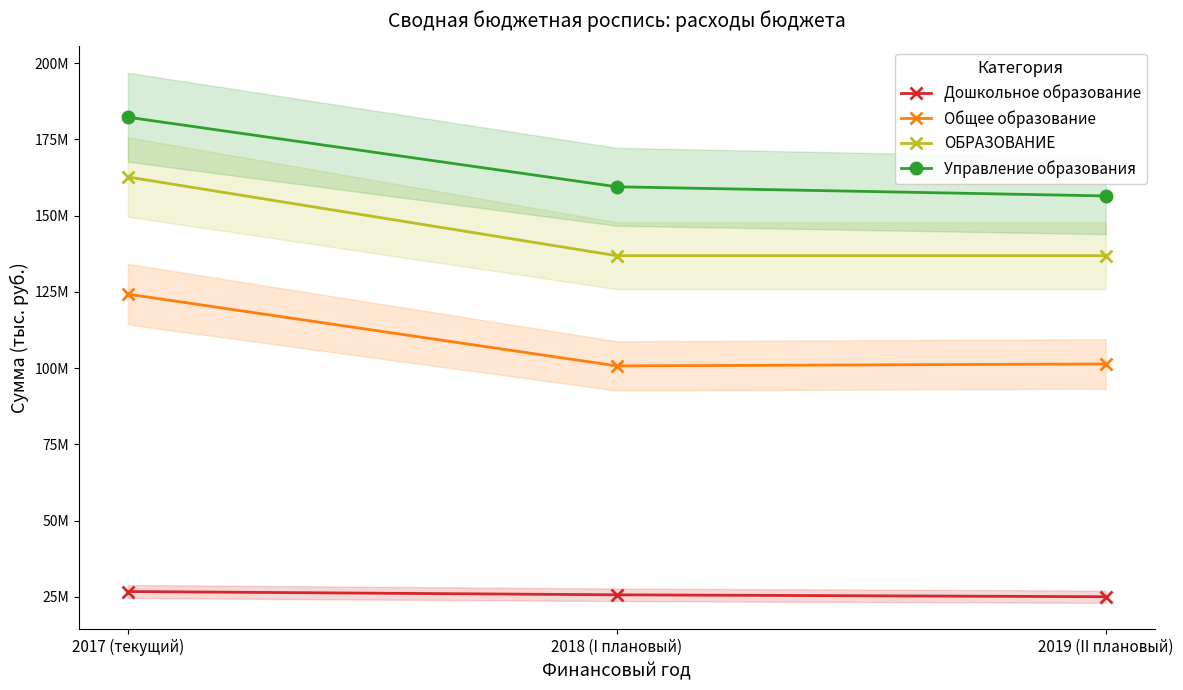

What is the difference between the Дошкольное образование values at 2019 (II плановый) and 2018 (I плановый)?

630000